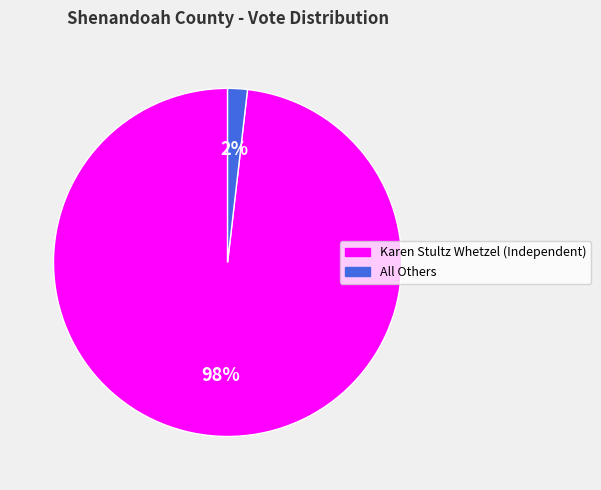

Is it true that Karen Stultz Whetzel (Independent) is 88% of the pie?

False